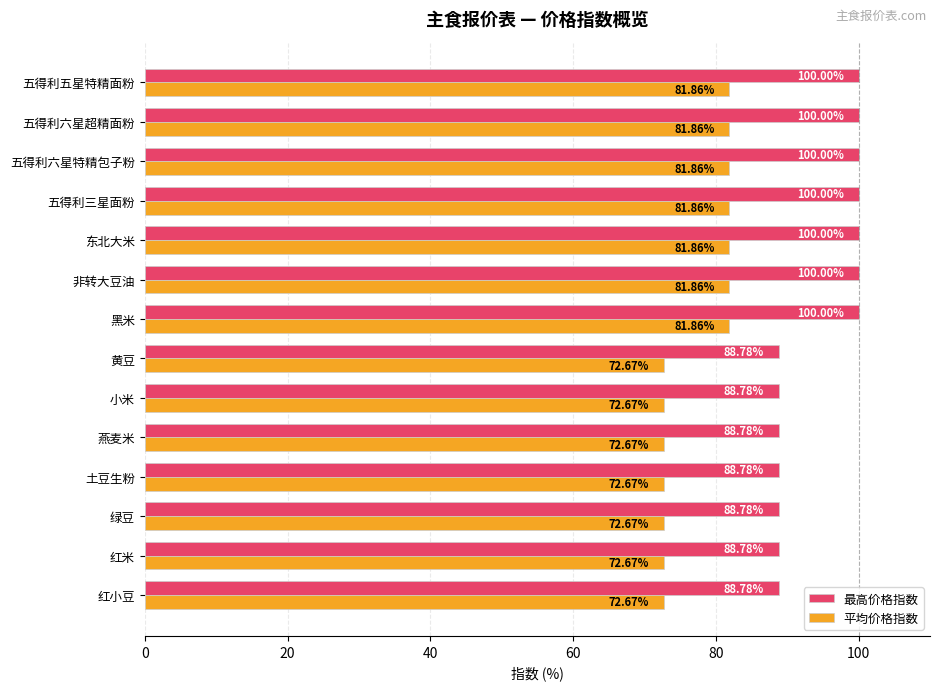

List the series in order of their peak value, highest first.

最高价格指数, 平均价格指数